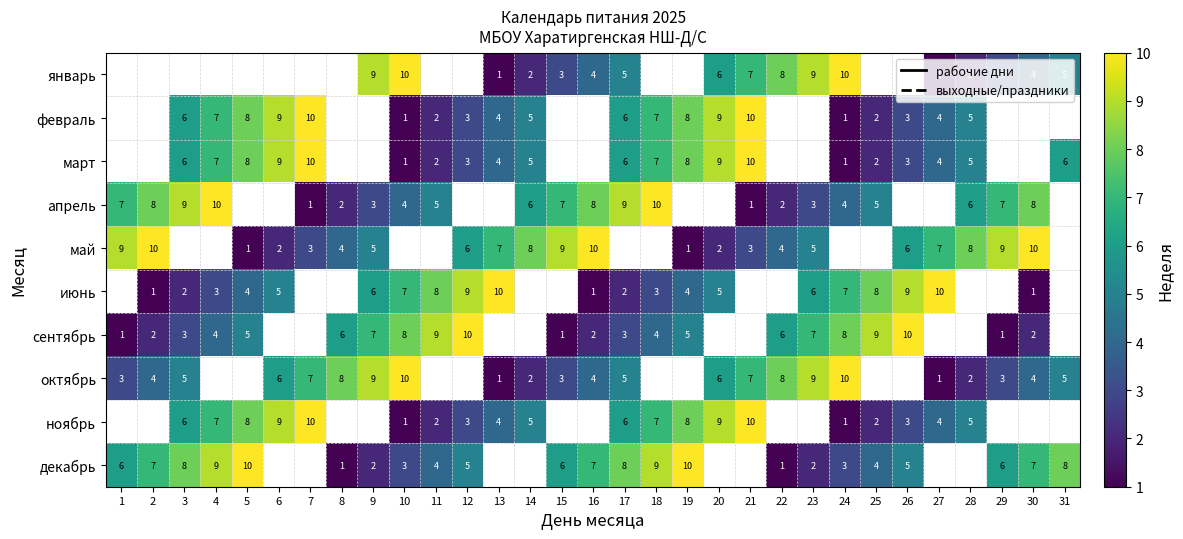

What is the sum of the октябрь values at 16 and 3?

9